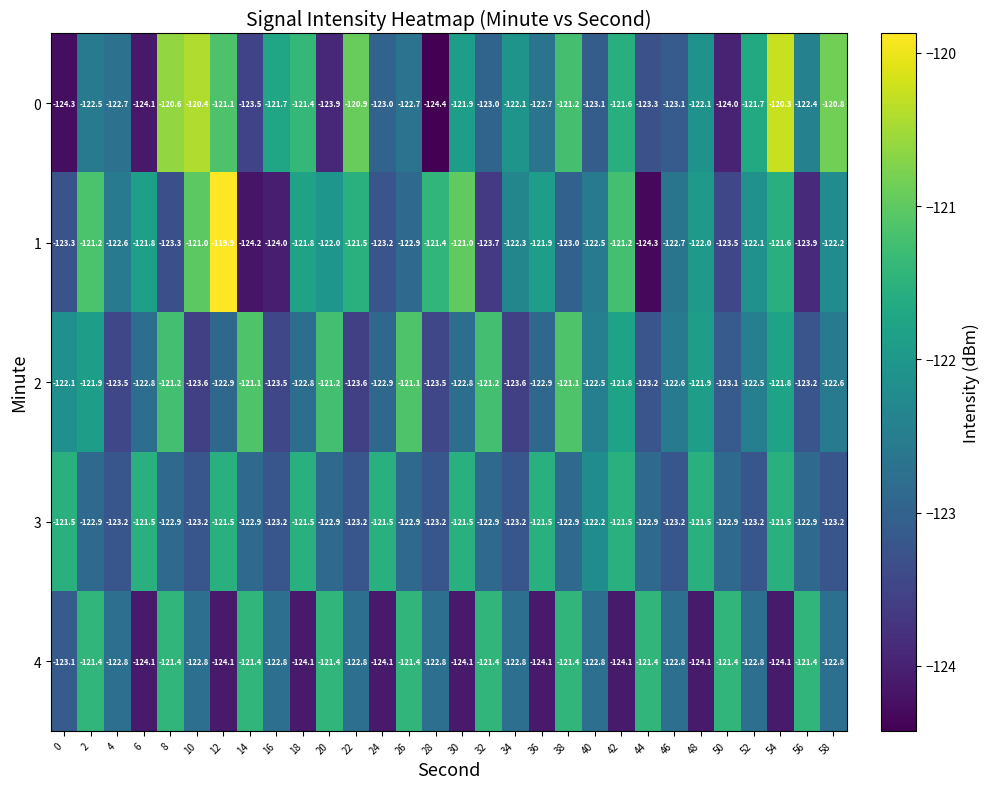

What is the difference between the highest and lowest values at 16?

2.3